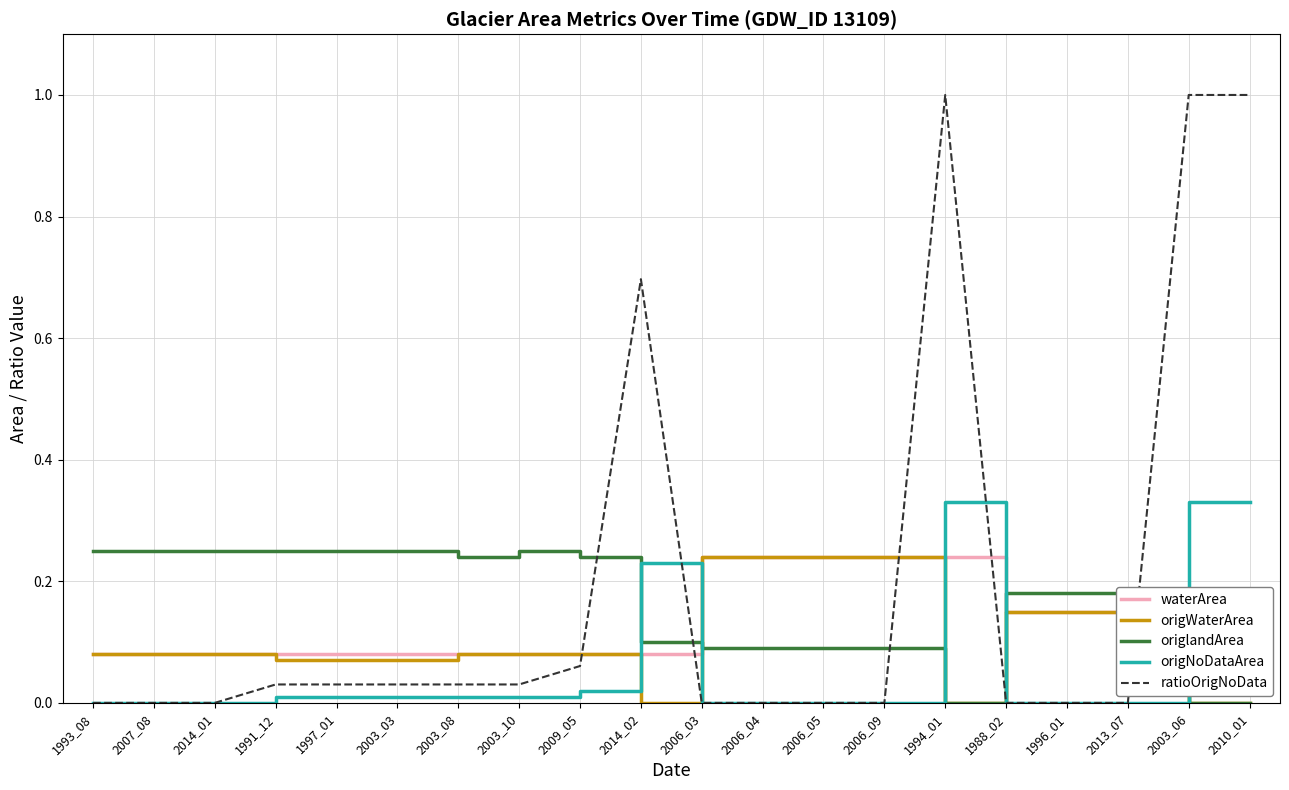

Is the value of origWaterArea at 2010_01 greater than the value of origlandArea at 2006_05?

No